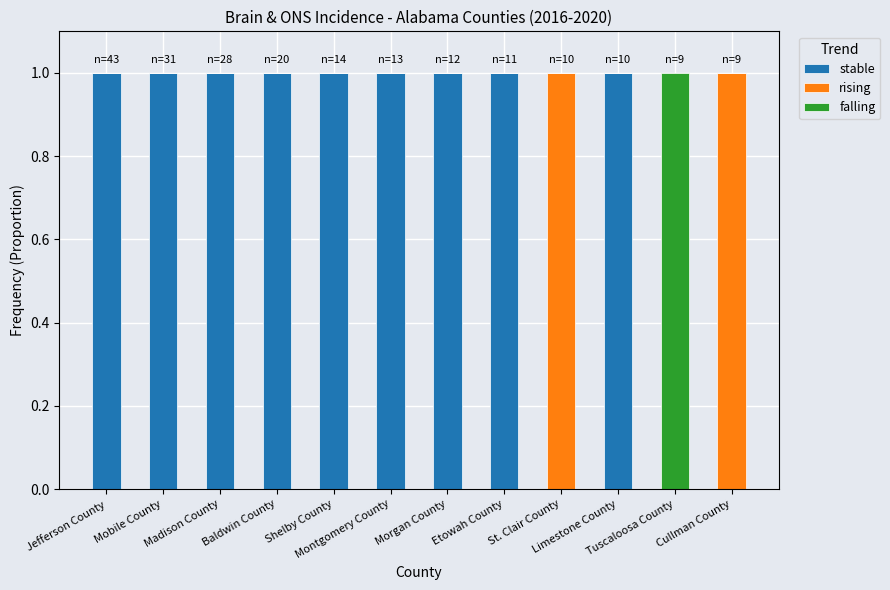

What is the maximum value for stable?

1